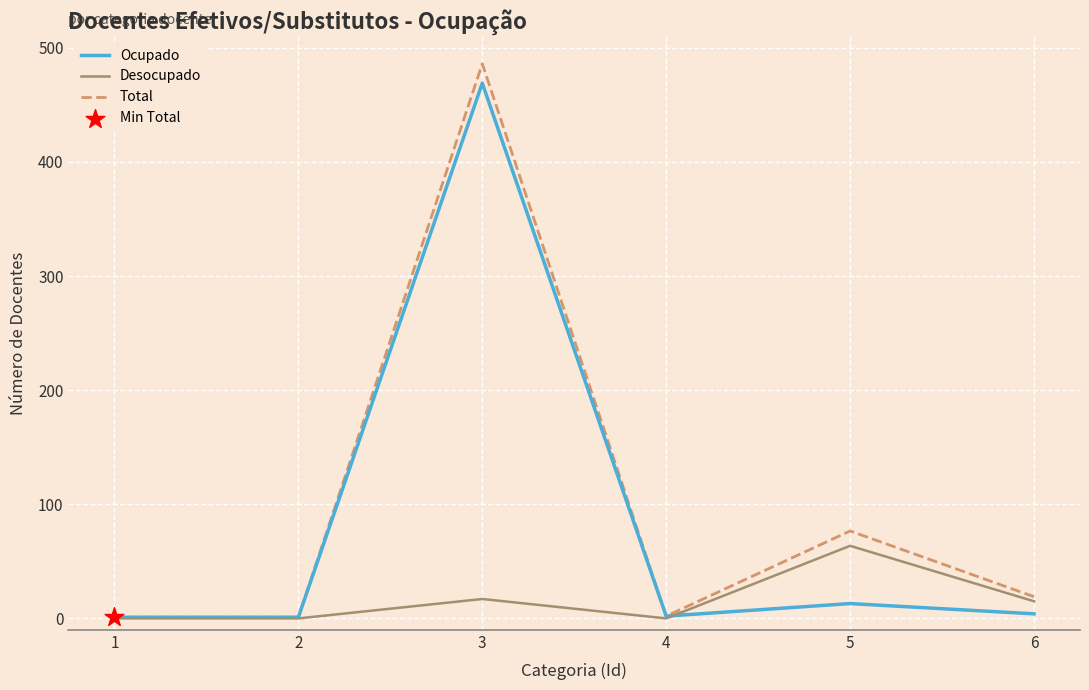

Which series changed the most between 1 and 5?

Total